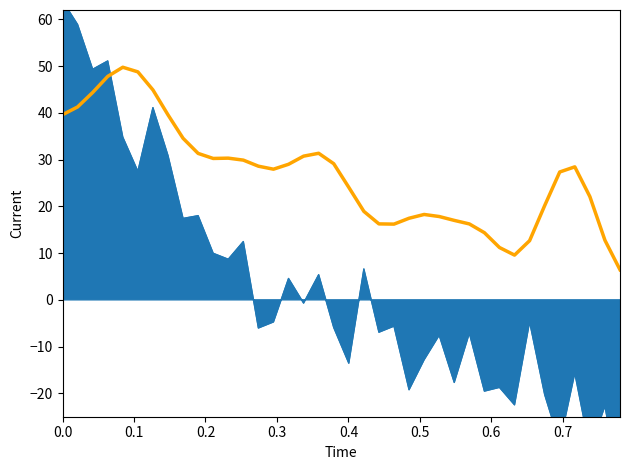

The chart shows a value of 11.4 at 9. True or false?

False